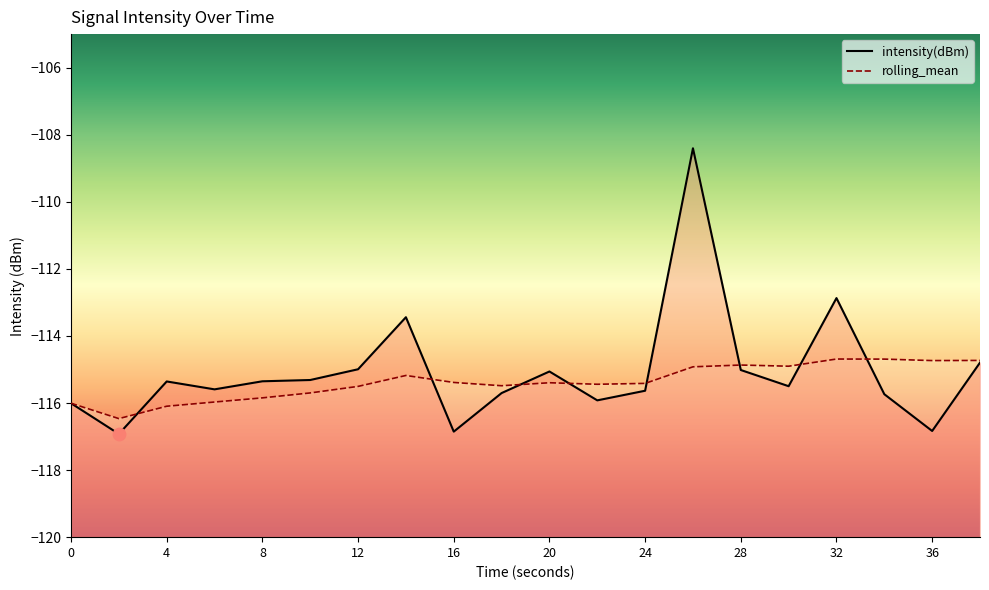

What is the total value across all series at 24?

-231.0